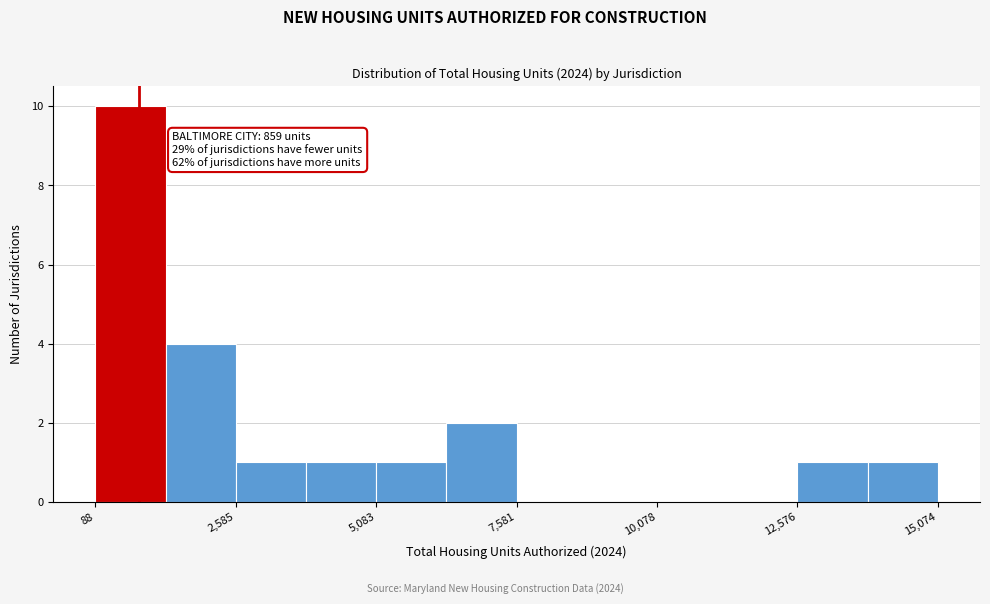

Around what value on the x-axis is the tallest bar? Give the approximate position of its centre, as read against the axis.

500